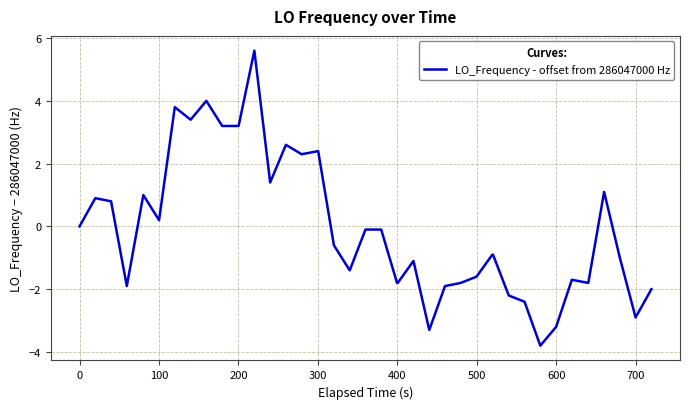

What is the minimum value shown in the chart?

-3.8